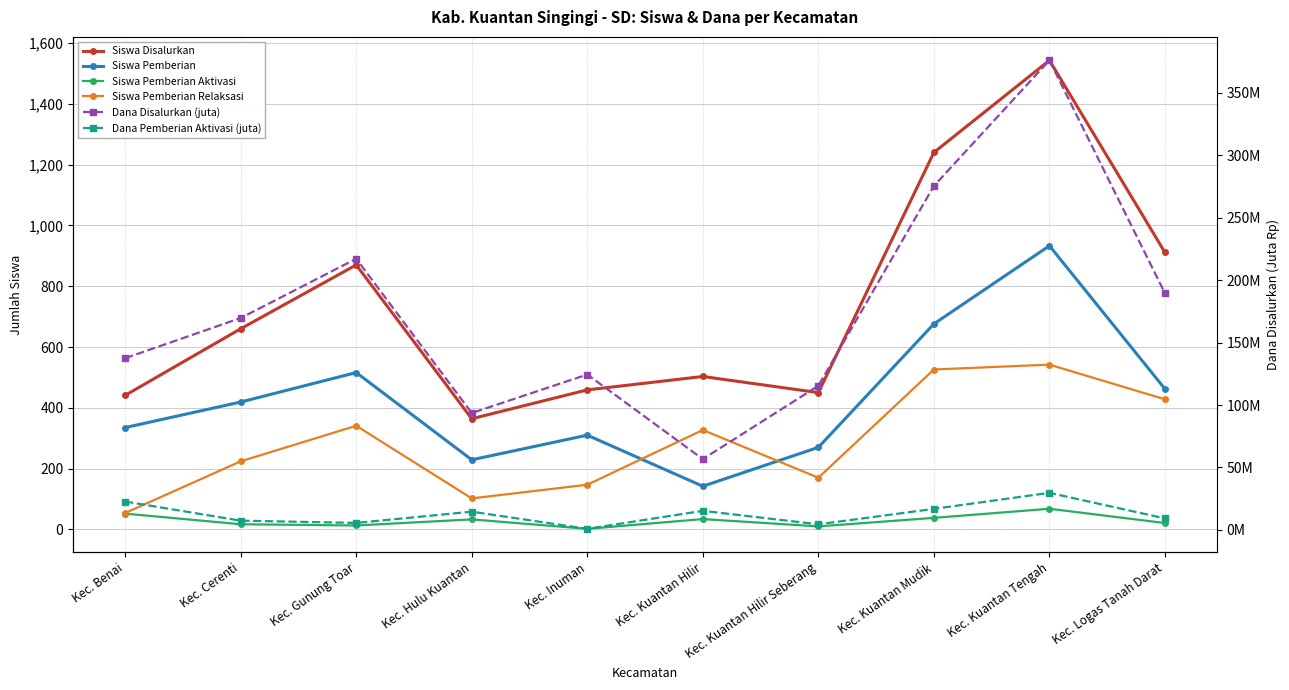

True or false: Siswa Pemberian has more than 1 points higher than both neighbors.

True